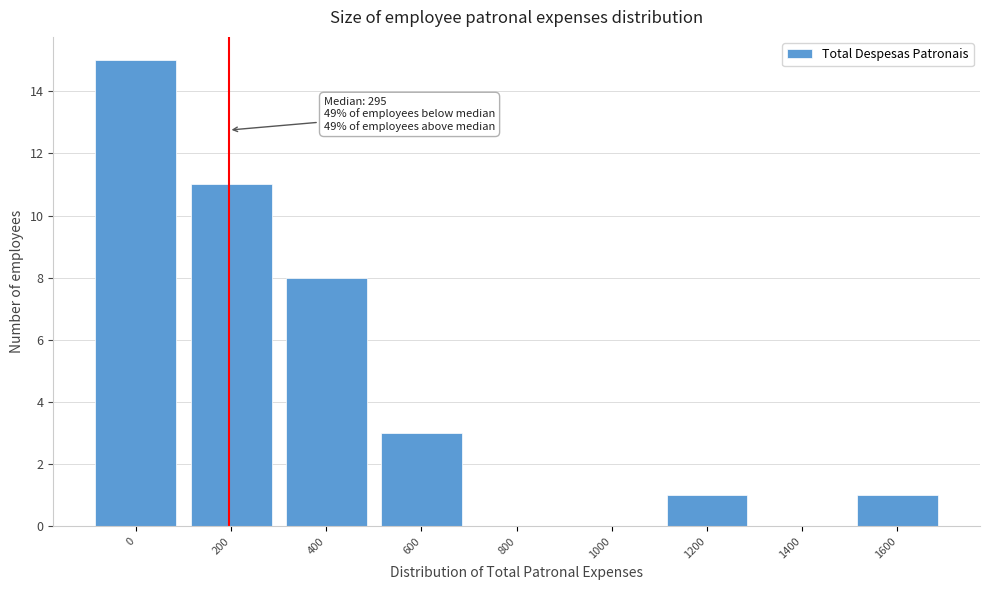

Reading right to left, transcribe all the data shown in this chart.

1600=1	1400=0	1200=1	1000=0	800=0	600=3	400=8	200=11	0=15